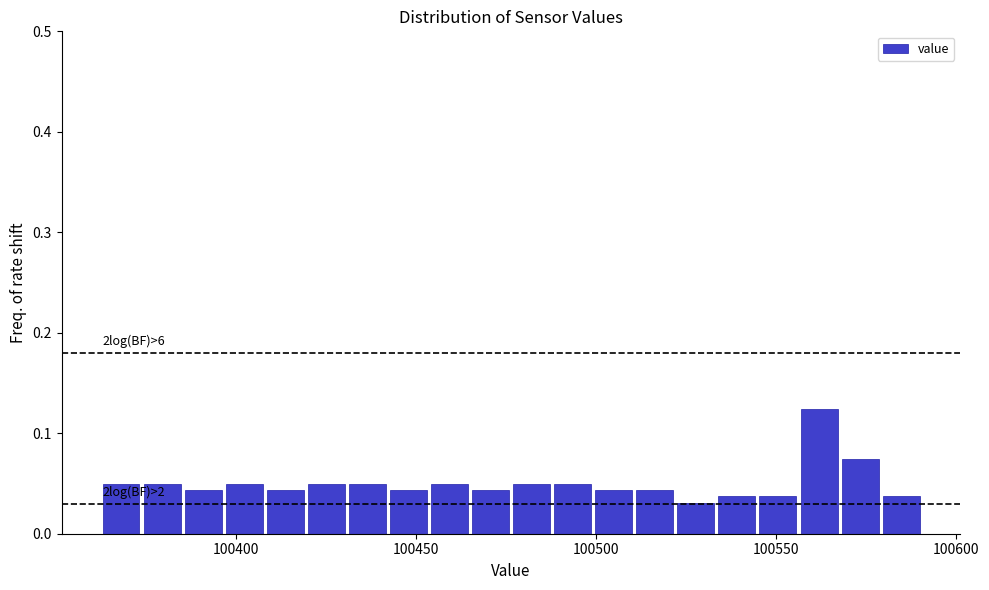

Around what value on the x-axis is the tallest bar? Give the approximate position of its centre, as read against the axis.

100560